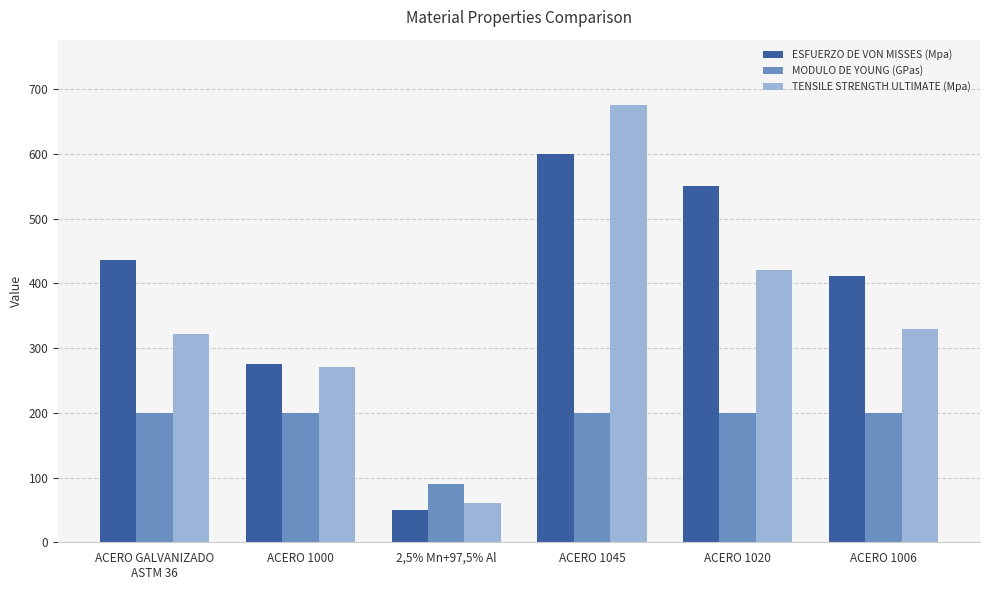

What is the total value across all series at ACERO 1045?

1475.0